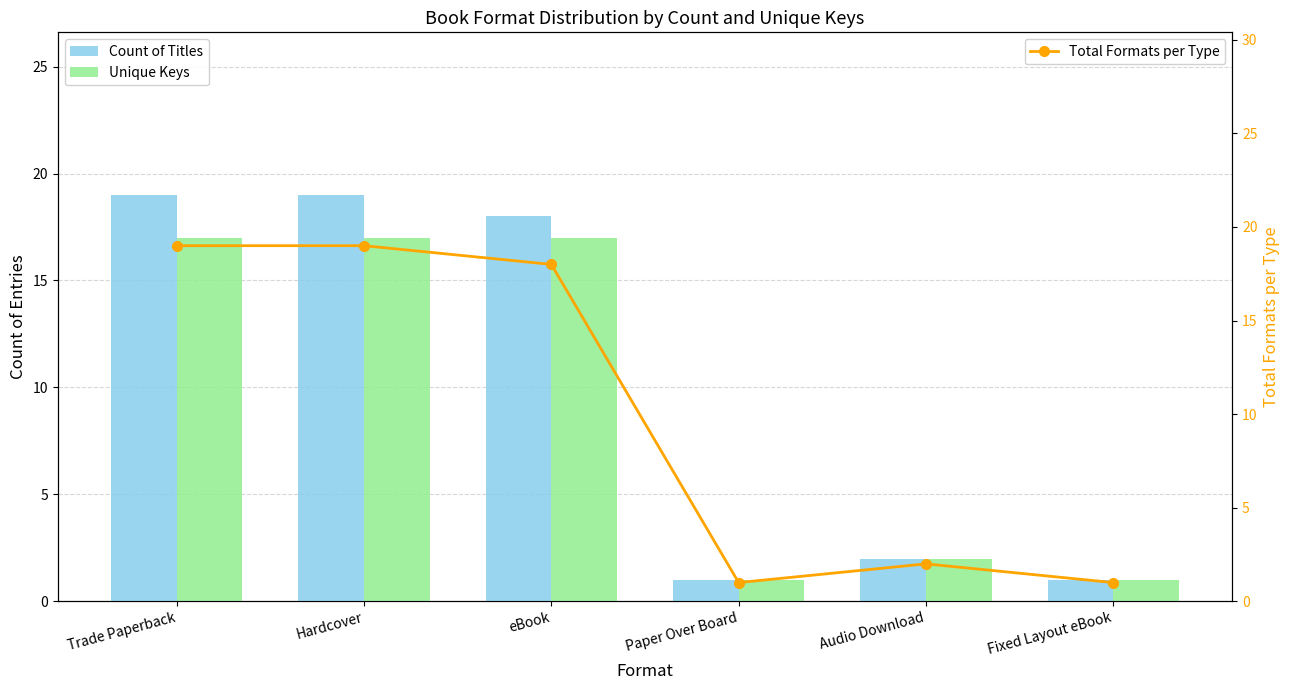

What is the value of the Total Formats per Type bar at the 3rd from the left?

18